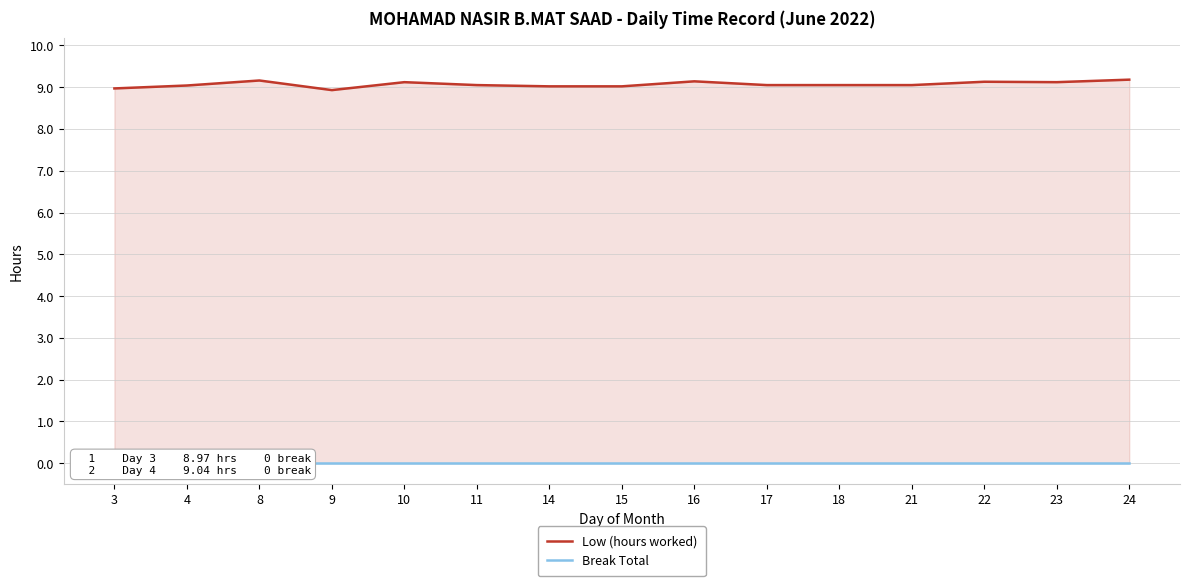

True or false: Low (hours worked) has a value of 4.9 at 23.

False